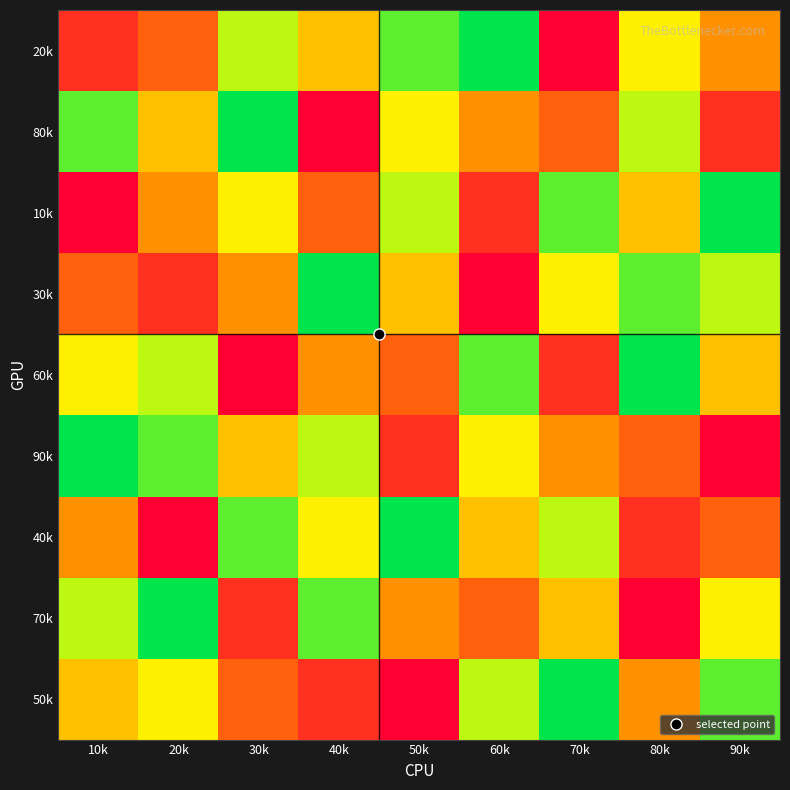

What is the total value across all series at 20k?

45